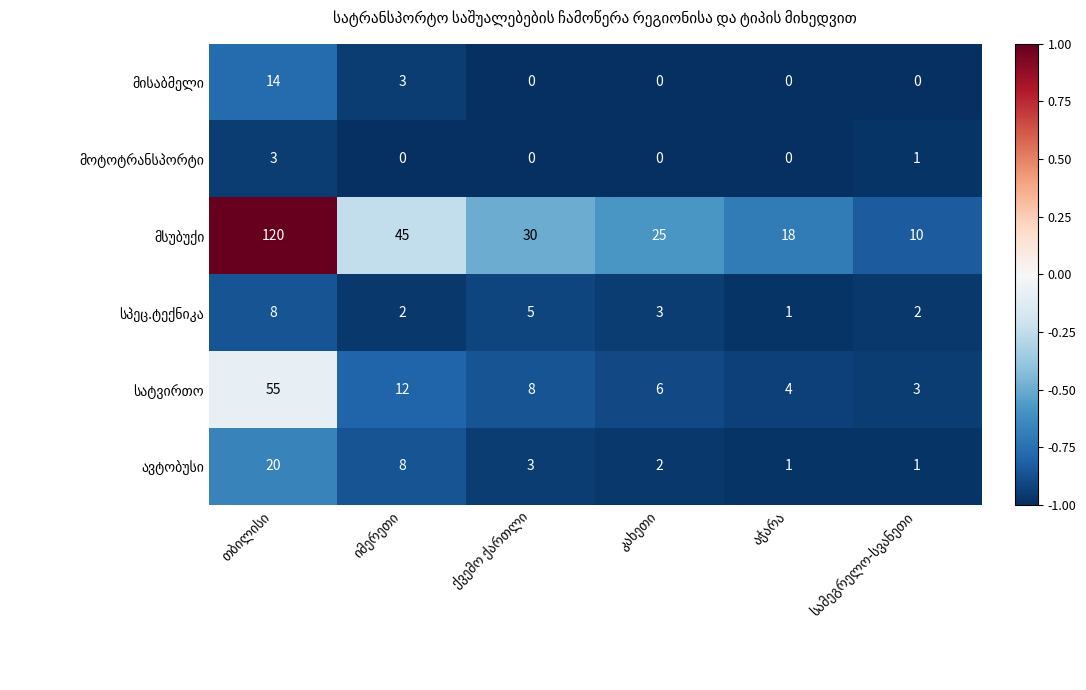

At how many categories does at least one series exceed 0?

6